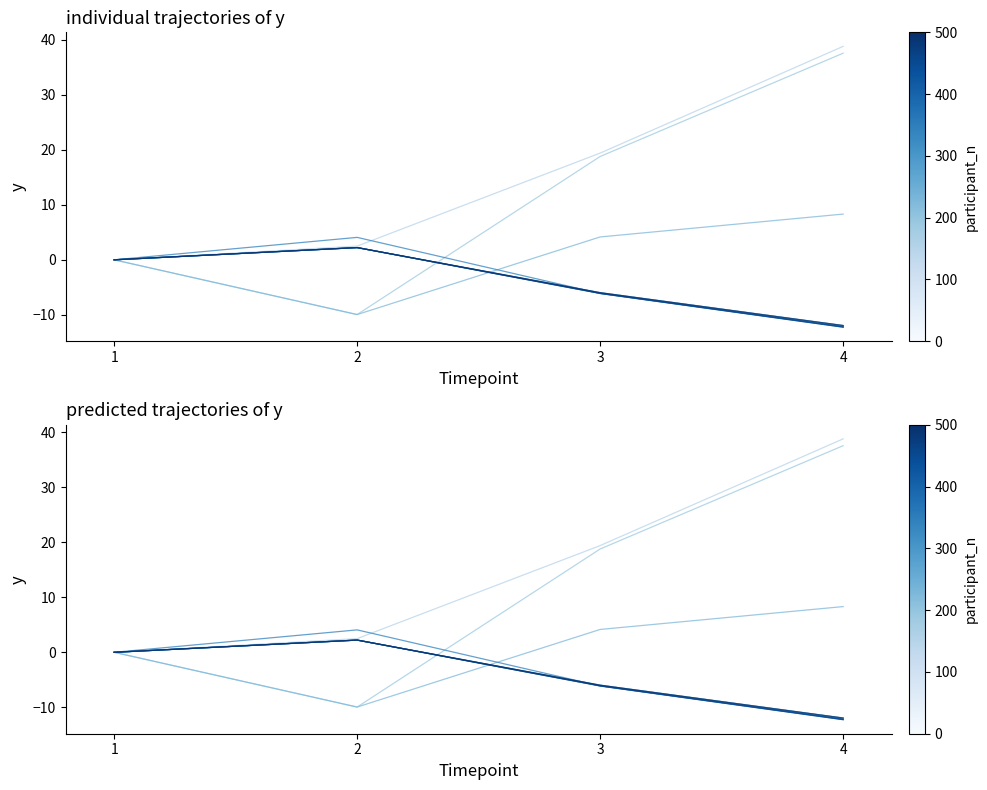

Does the chart have visible grid lines?

No